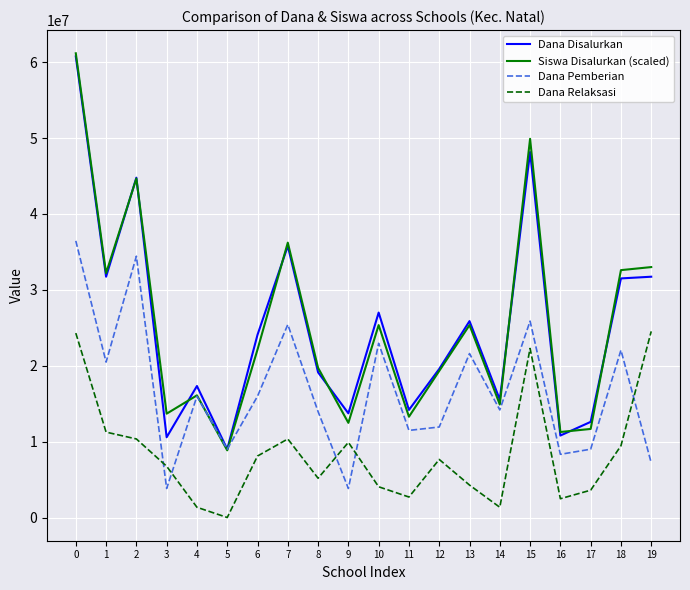

What is the total value across all series at 18?

95592472.0